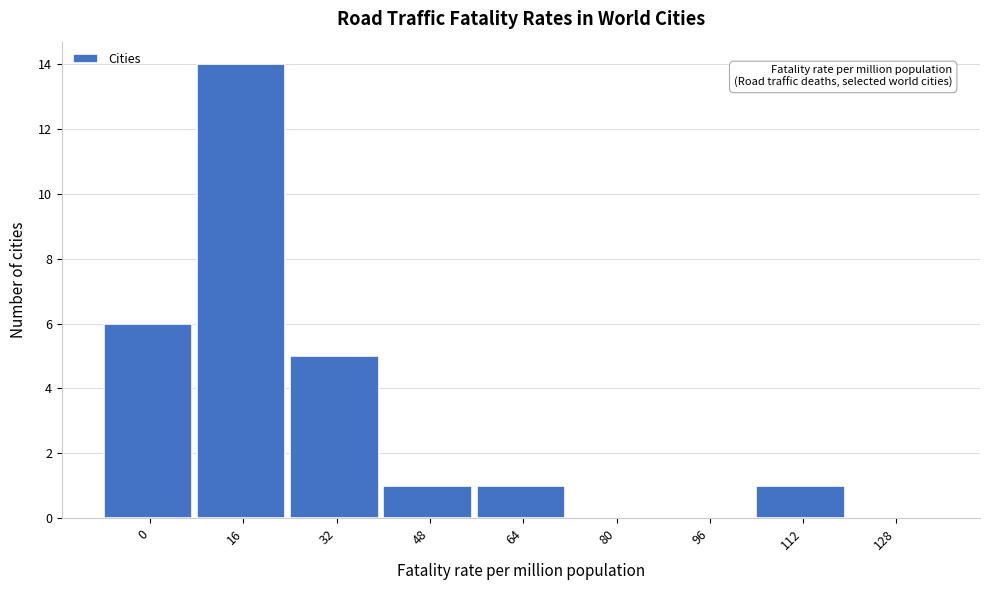

Reading right to left, what are all the values shown in this chart?

128=0	112=1	96=0	80=0	64=1	48=1	32=5	16=14	0=6